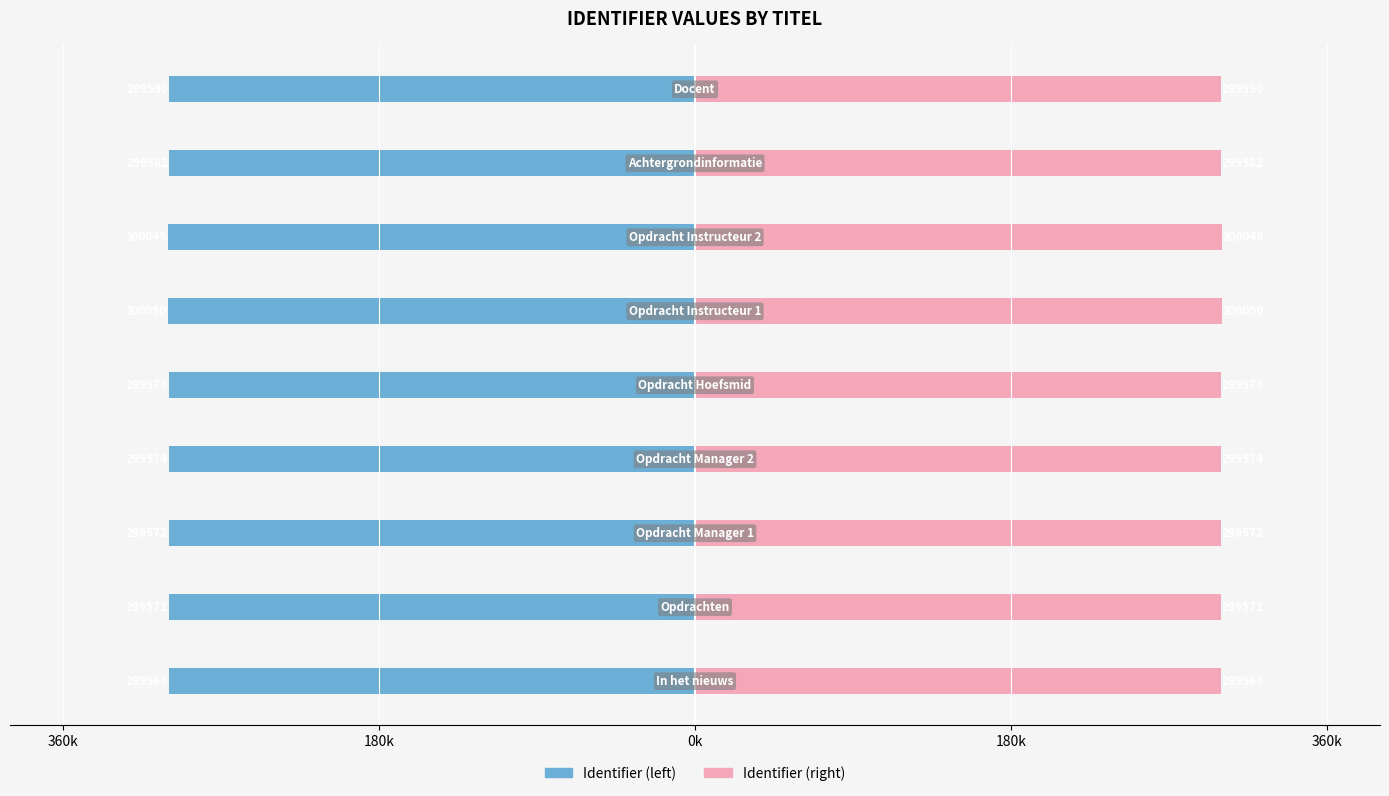

What is the maximum value for Identifier (right)?

300.1